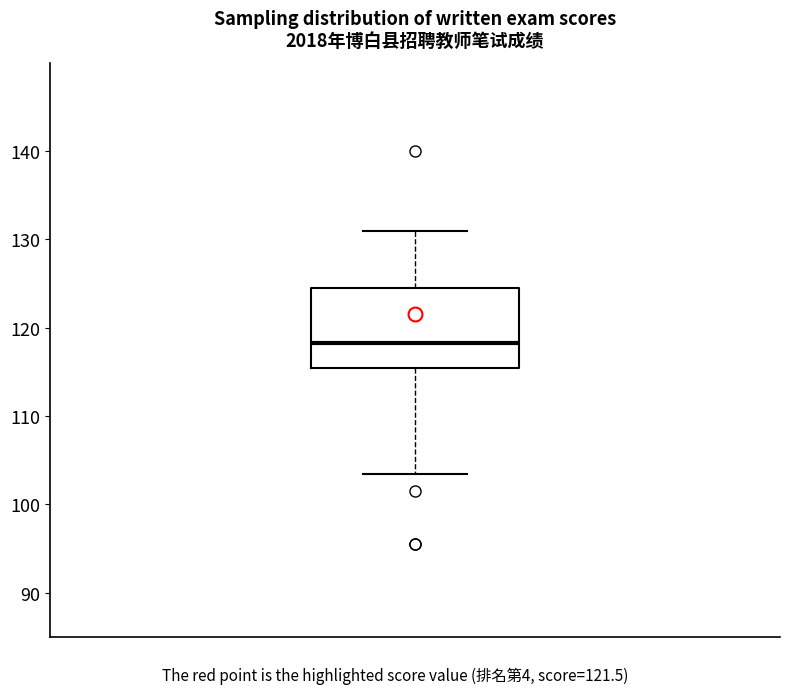

Where does the upper whisker of the box end on the y-axis? The values are not printed on the chart, so give them approximately, as read against the axis.

131